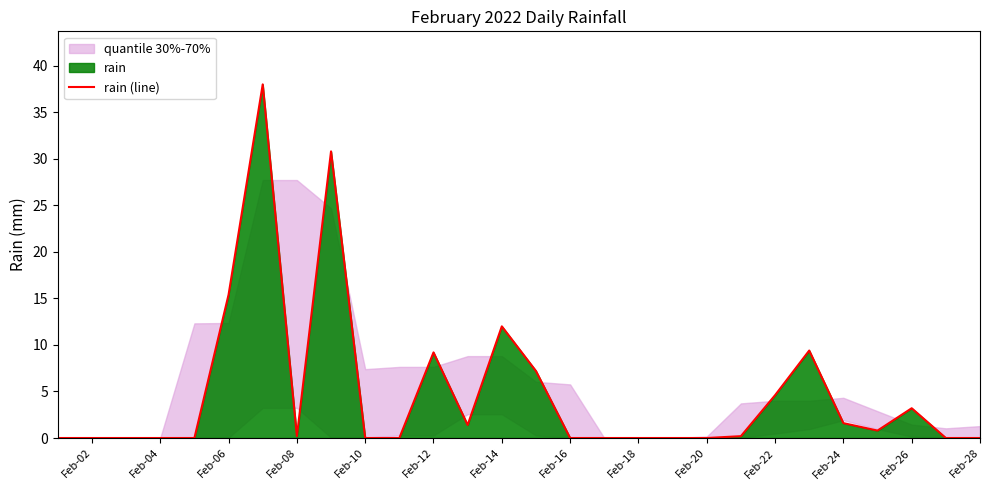

Which has a higher value, Feb-20 or Feb-24?

Feb-24